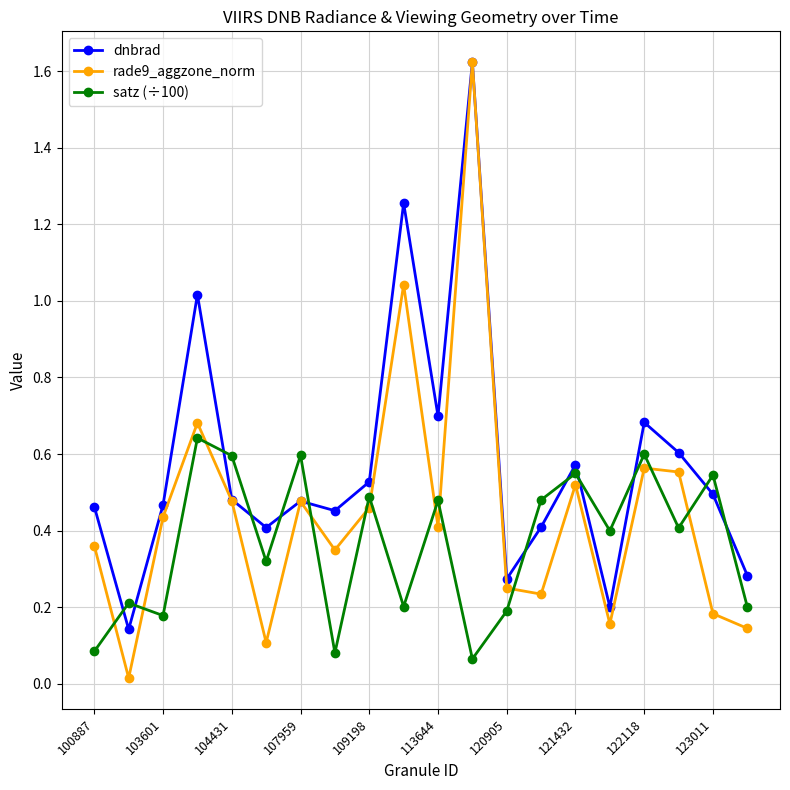

Which series has the largest range (max minus min)?

rade9_aggzone_norm